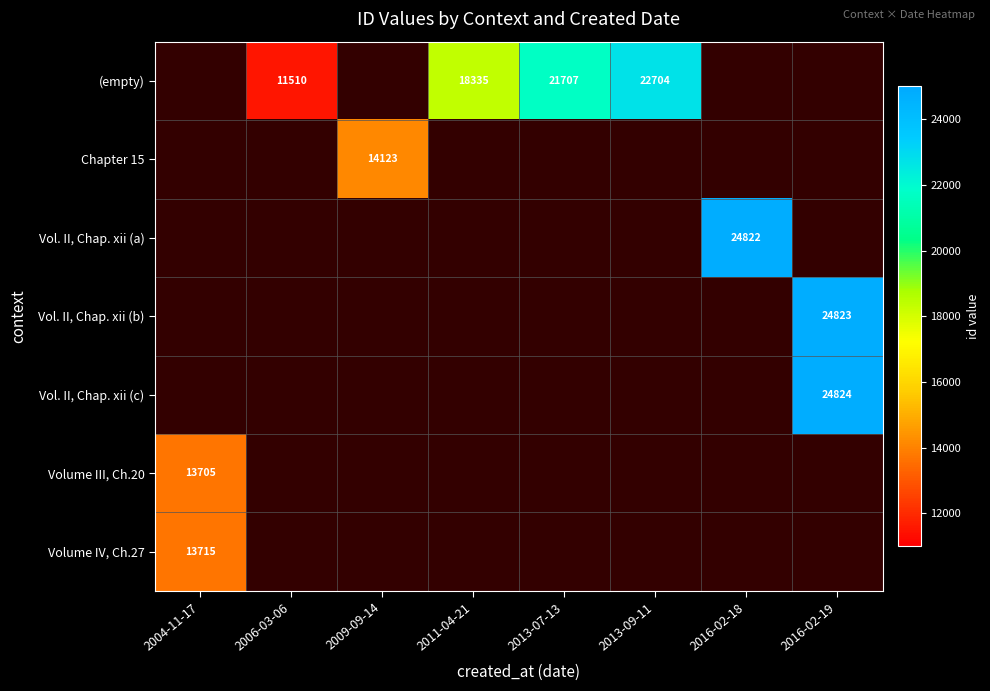

The Volume IV, Ch.27 series shows 13715 at 2004-11-17. True or false?

True